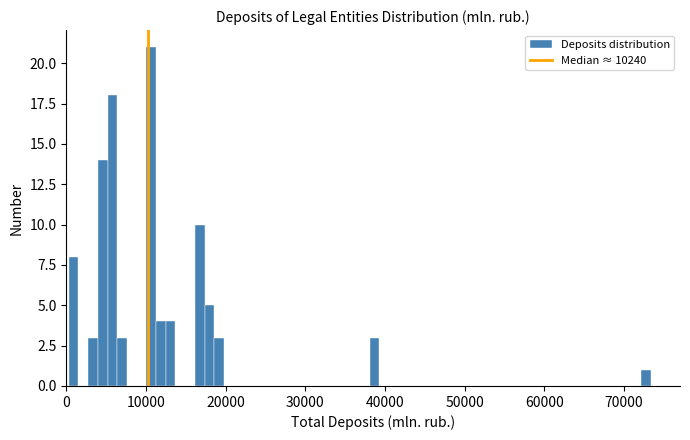

Around what value on the x-axis is the tallest bar? Give the approximate position of its centre, as read against the axis.

11000